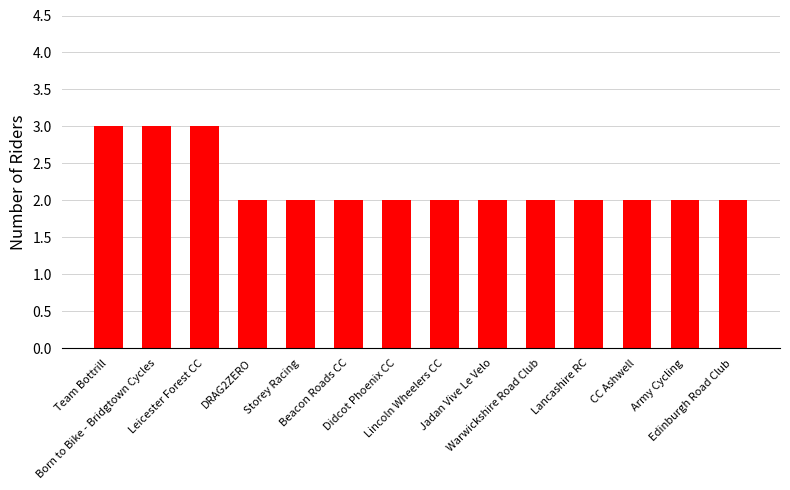

What is the difference between the maximum and minimum values?

1